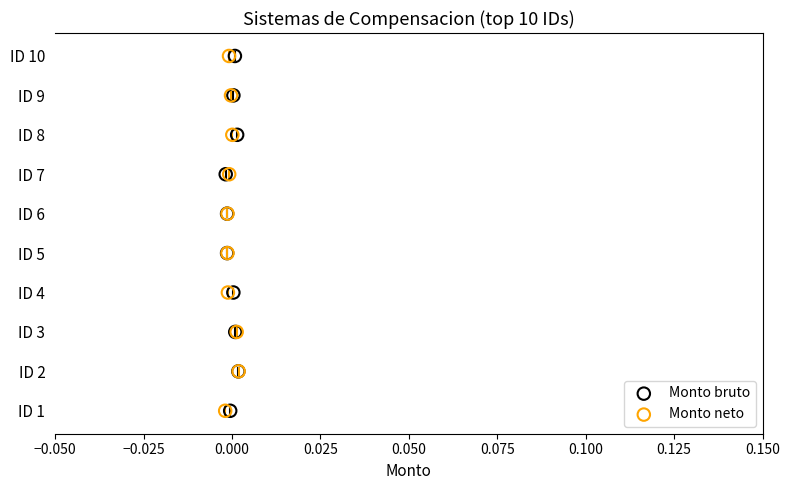

Which series has the largest total across all categories?

Monto bruto